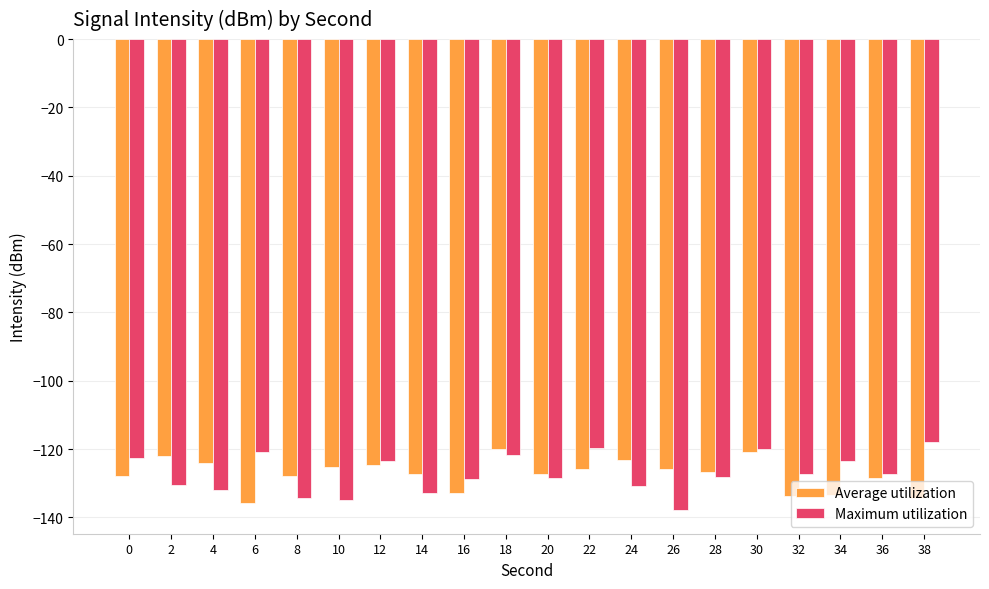

Is it true that Maximum utilization equals -131.8 at 4?

True